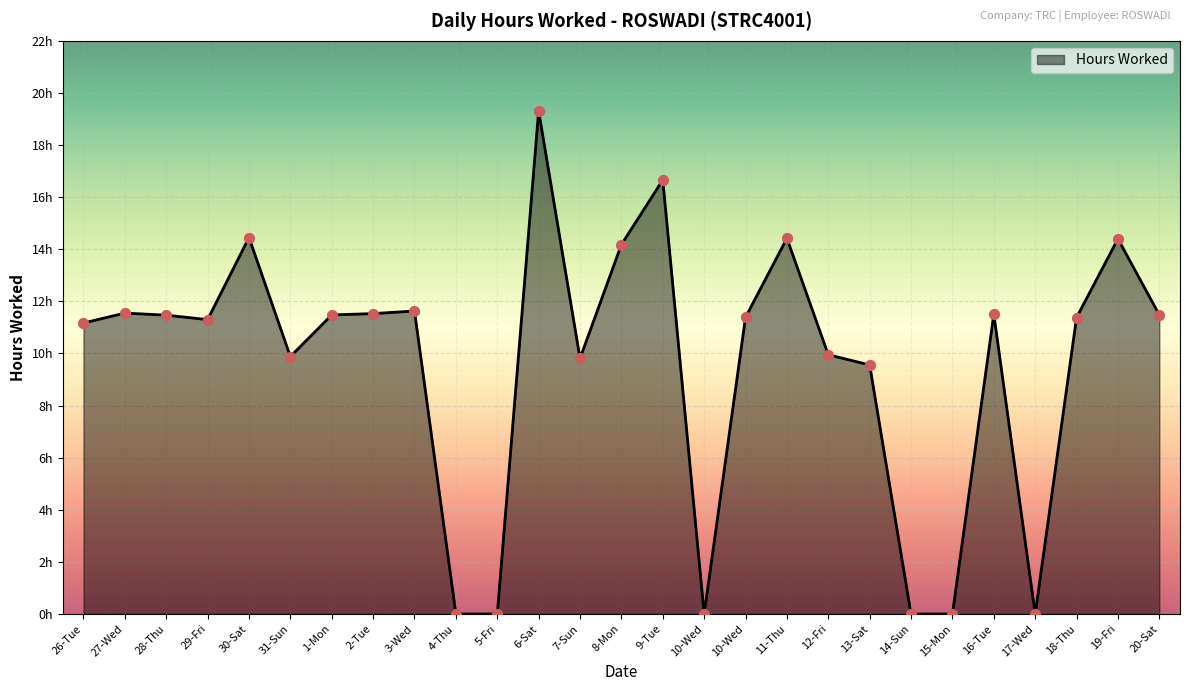

Is this an area chart (filled region under the line)?

Yes